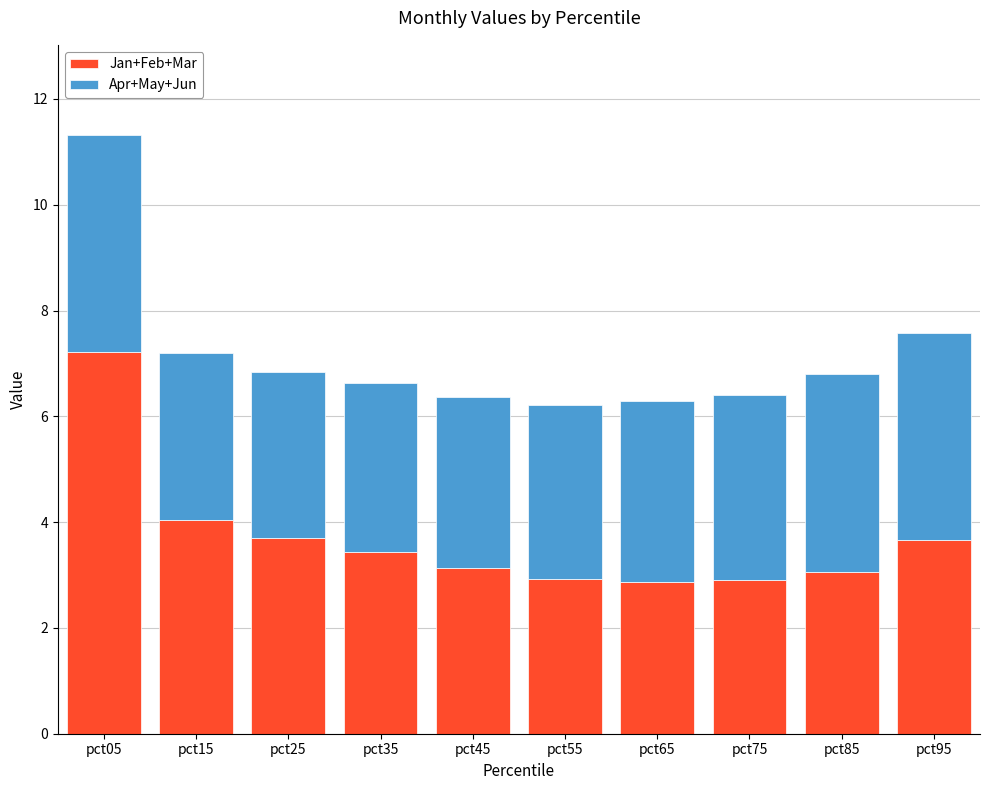

The value of Jan+Feb+Mar at pct65 is 0.6. True or false?

False